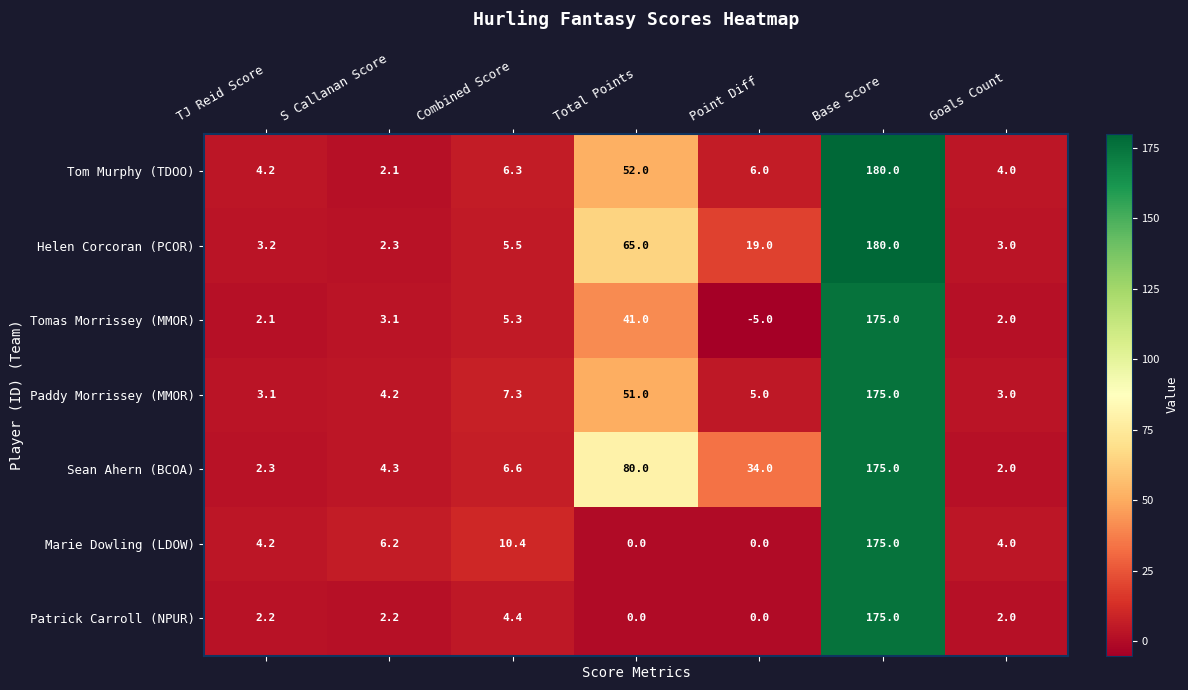

Rank the categories by Tomas Morrissey (MMOR) value from lowest to highest.

Point Diff, Goals Count, TJ Reid Score, S Callanan Score, Combined Score, Total Points, Base Score